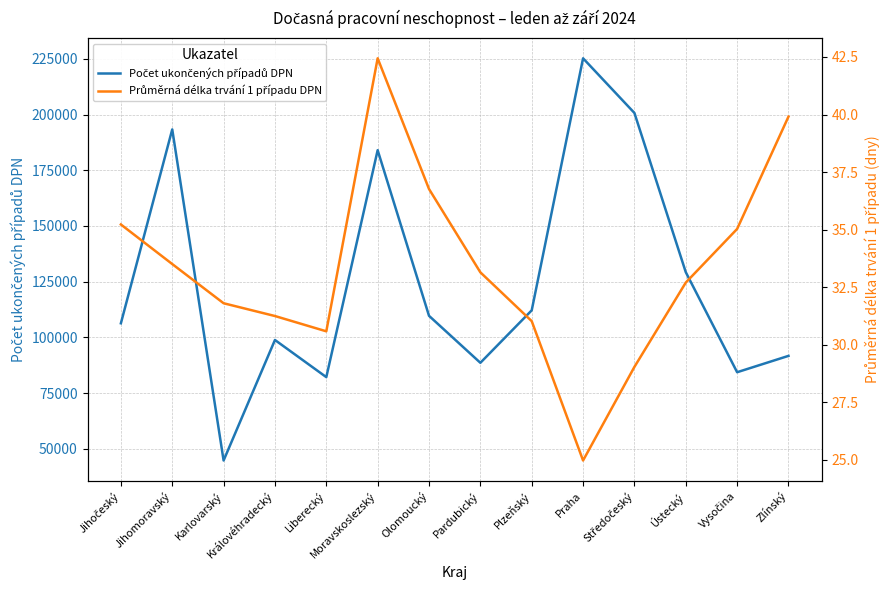

True or false: Průměrná délka trvání 1 případu DPN and Počet ukončených případů DPN intersect in this chart.

False